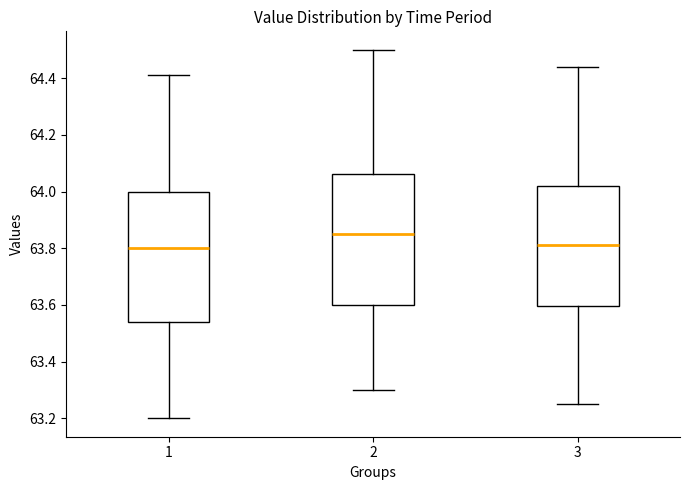

Where is the lower edge of the box at x = 1 on the y-axis? The values are not printed on the chart, so give them approximately, as read against the axis.

63.54